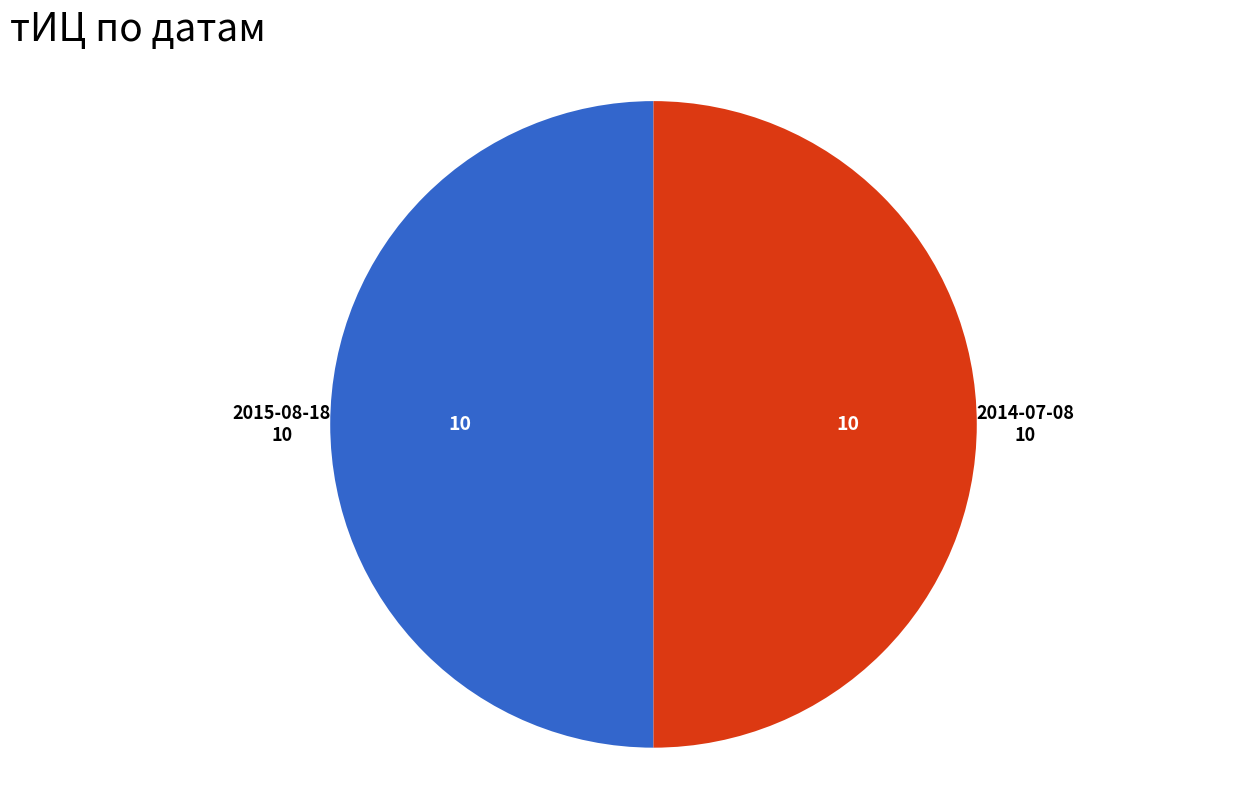

What is the ratio of the value at 2014-07-08 to the value at 2015-08-18?

1.0